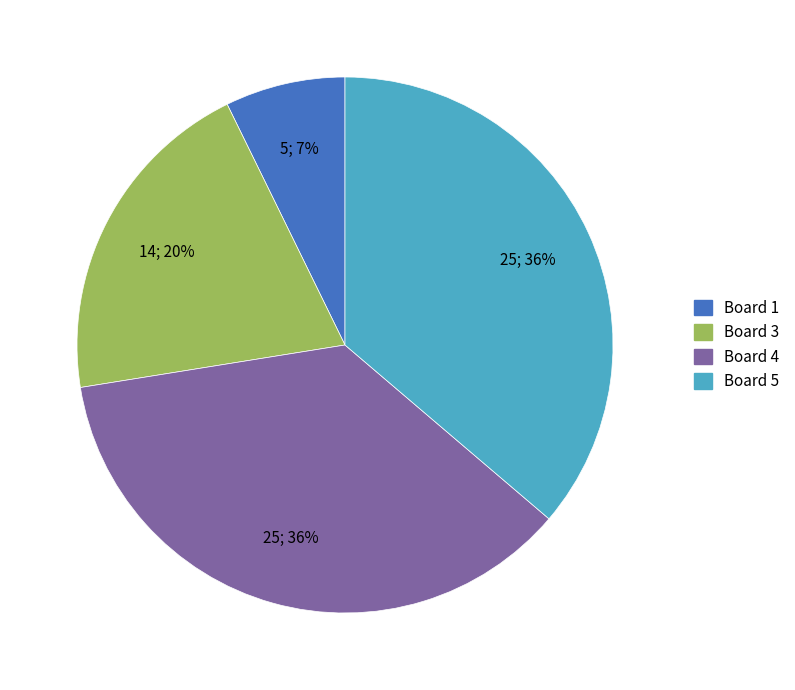

How many slices are in this pie chart?

4